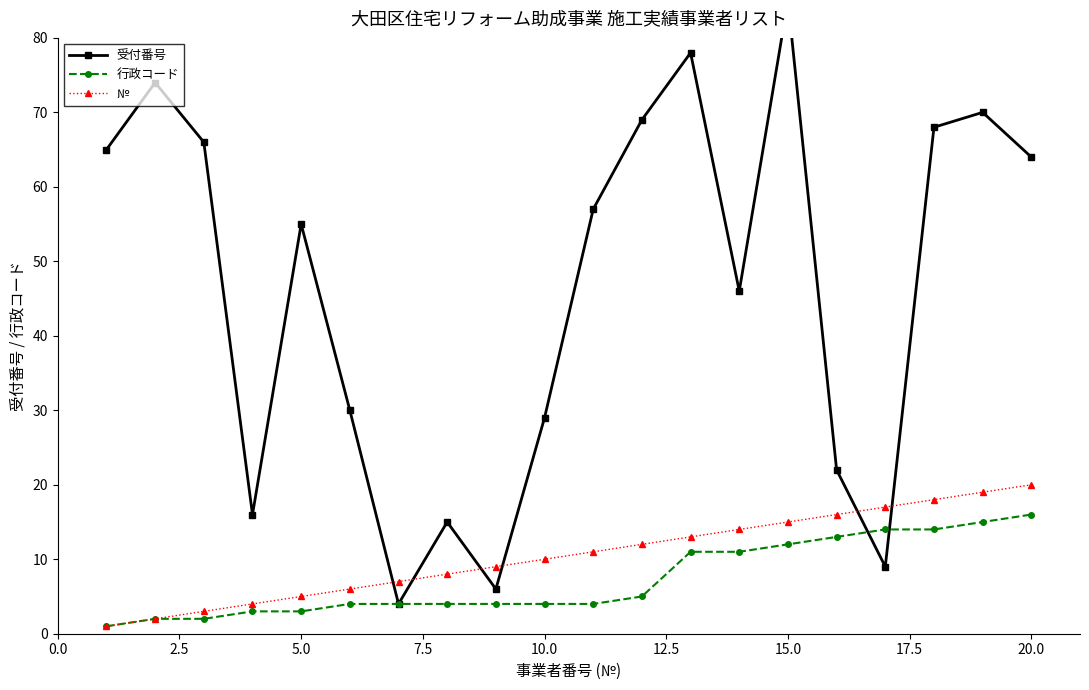

The value of № at 20.0 is 20. True or false?

True